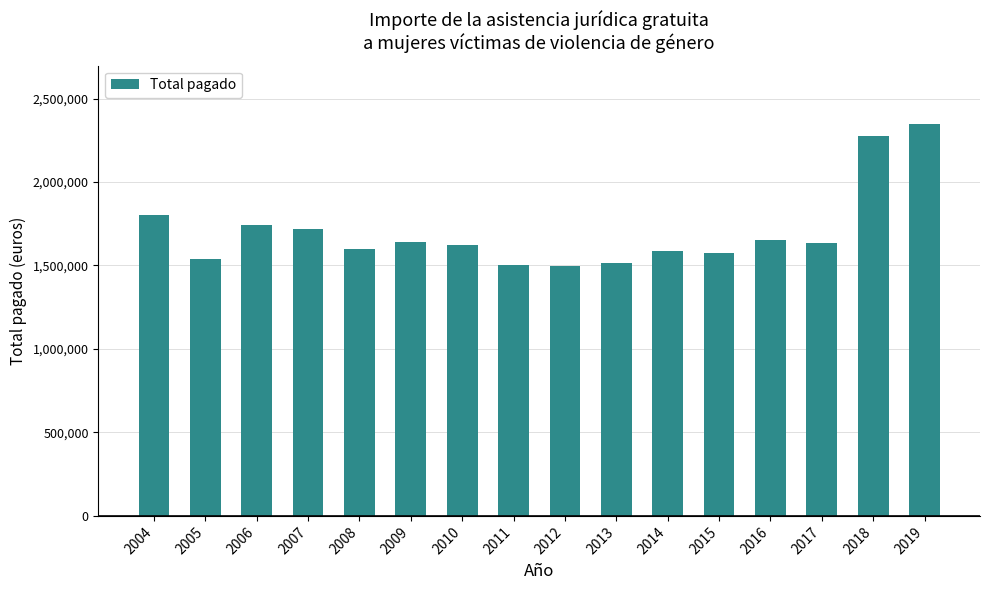

What is the value of the 4th bar from the left?

1719737.0